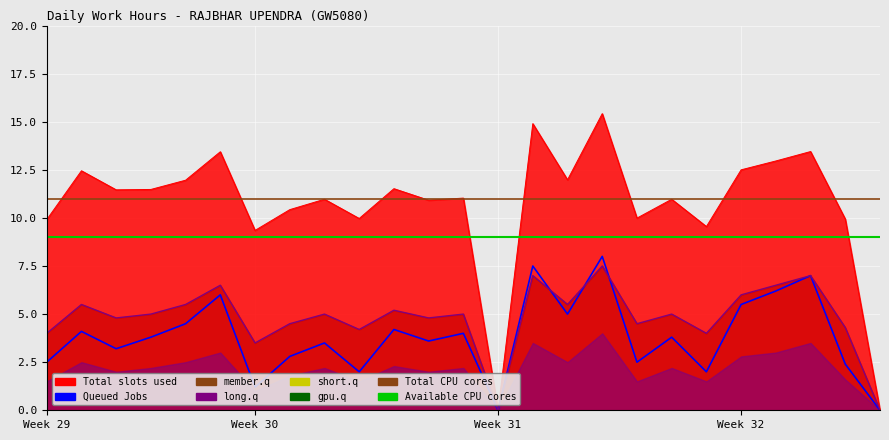

At how many categories does at least one series exceed 8?

25